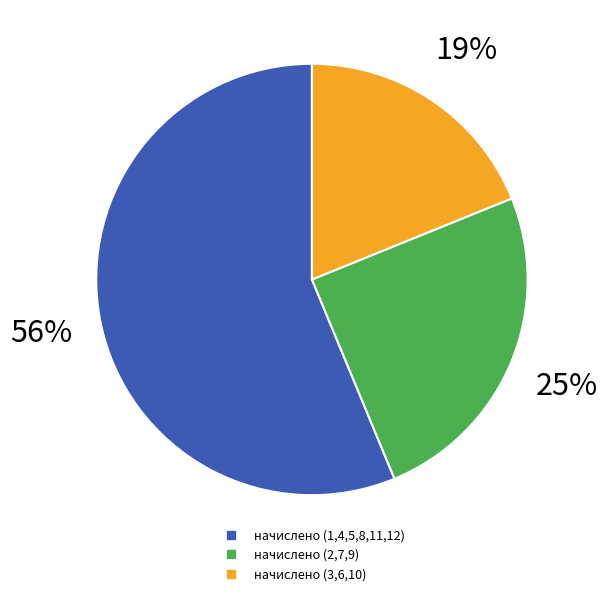

To the nearest percent, what is the average slice percentage?

33%